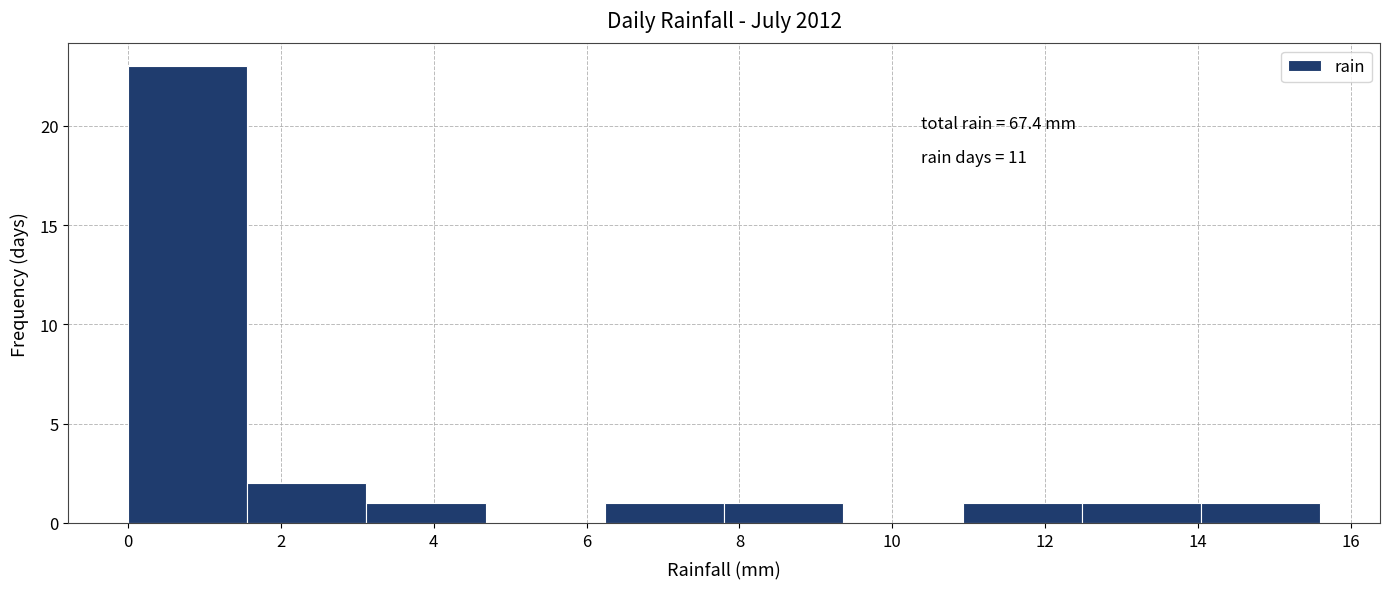

Over which range of the x-axis is the bar tallest?

0.00 to 1.56